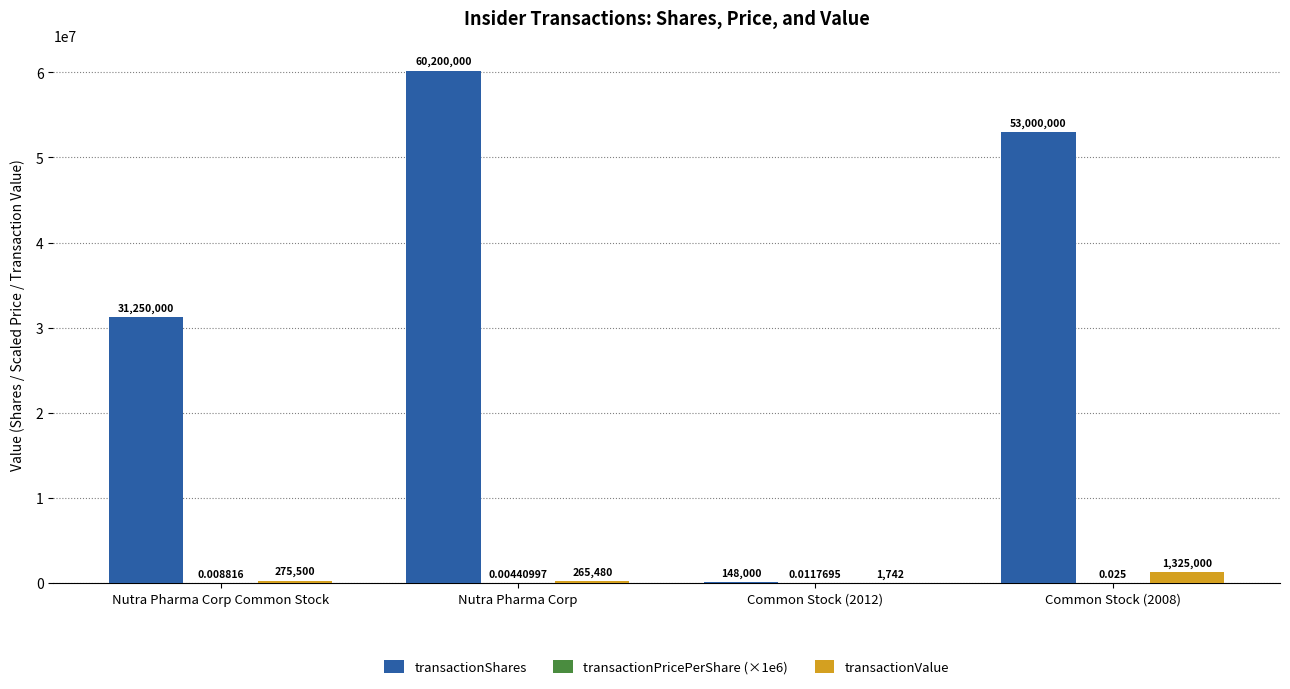

How many data points does each series have?

4